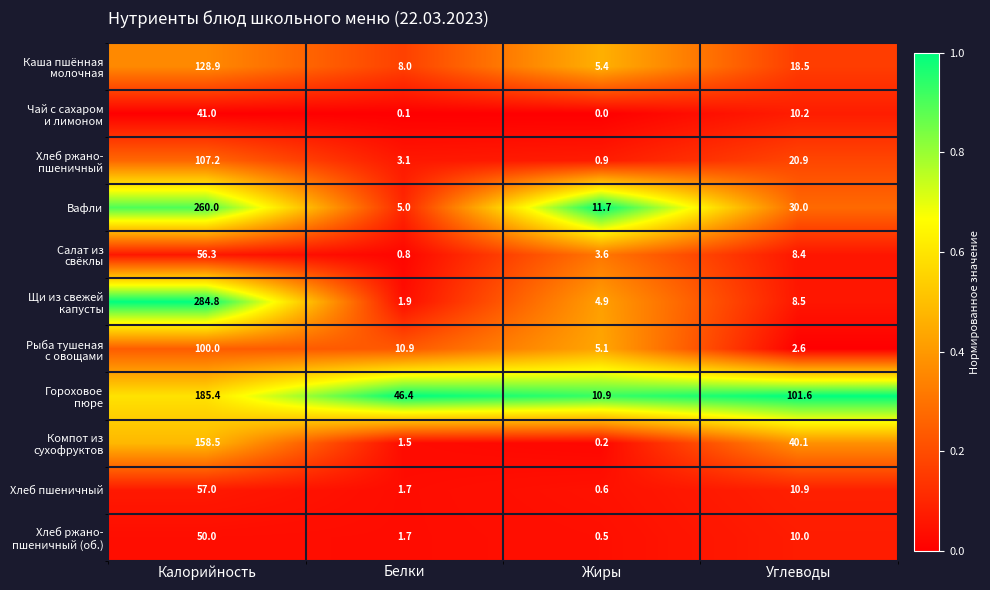

How many data points does each series have?

4